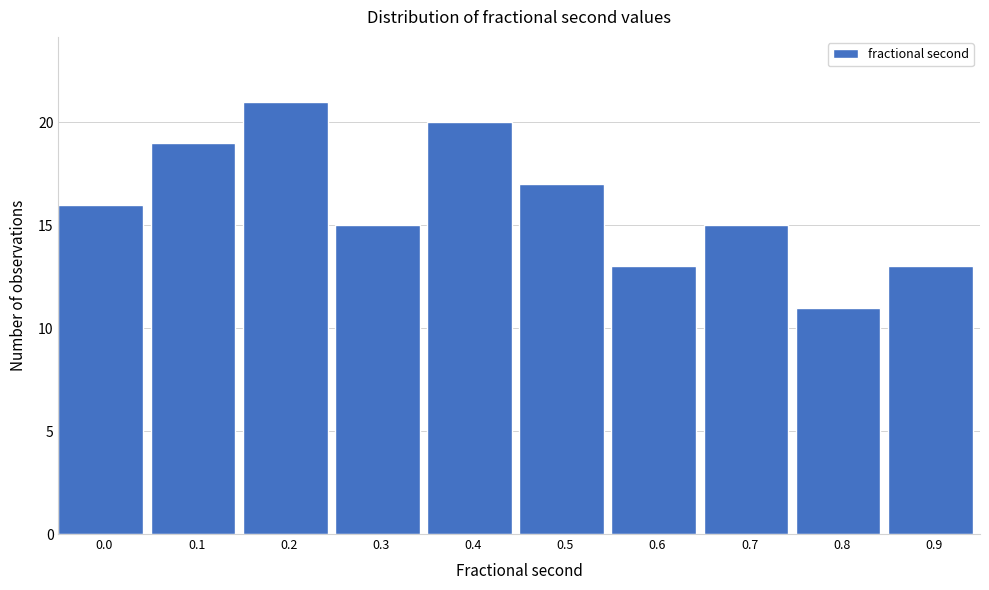

Reading right to left, transcribe all the data shown in this chart.

13	11	15	13	17	20	15	21	19	16